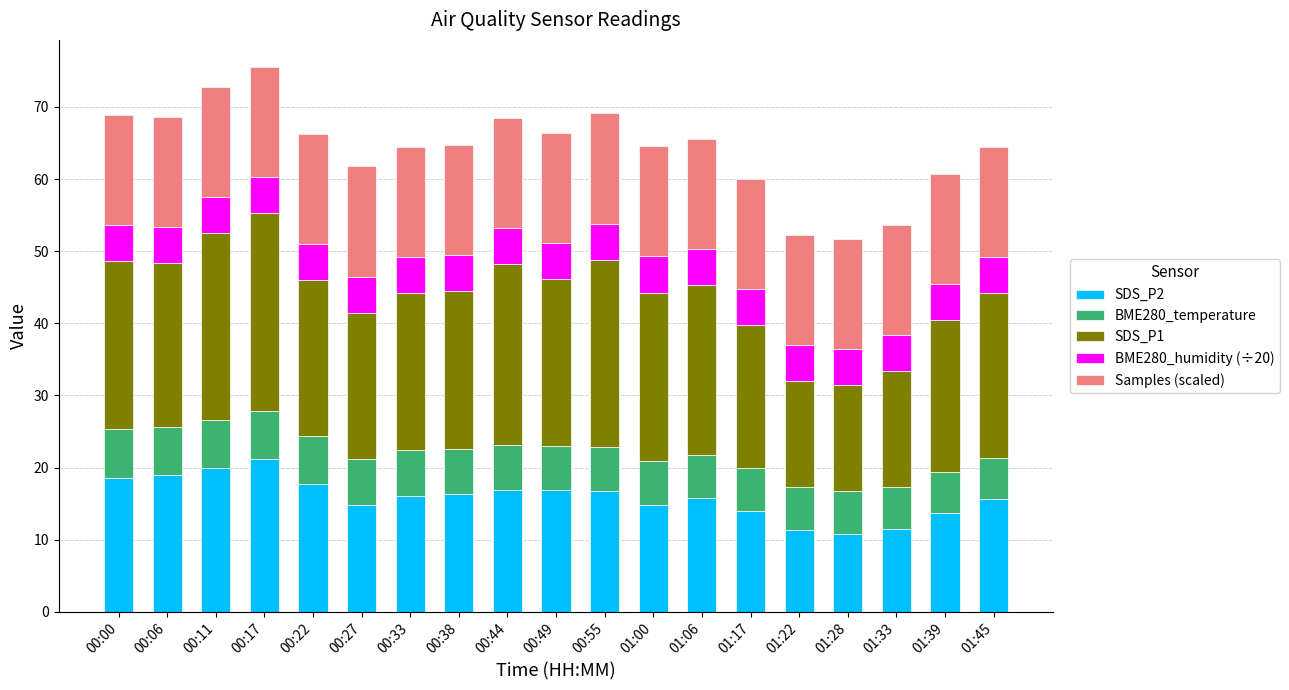

What is the lowest value of the SDS_P2 series?

10.8